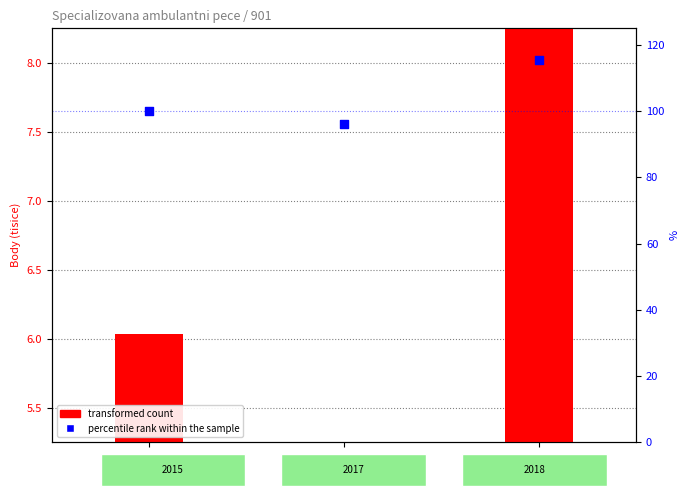

At which category is the sum across all series the highest?

2018